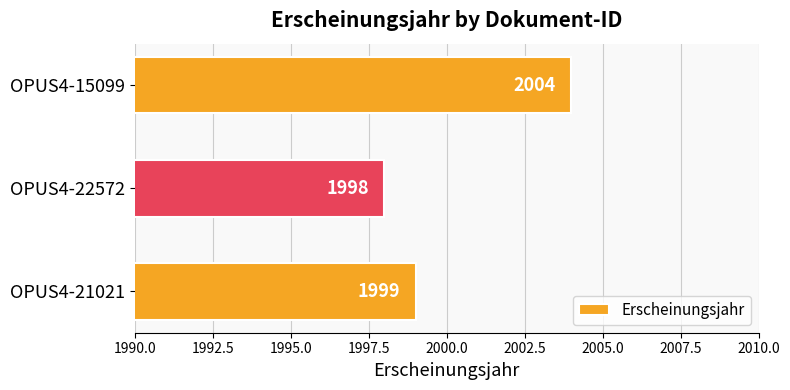

Does the chart contain stacked bars?

No